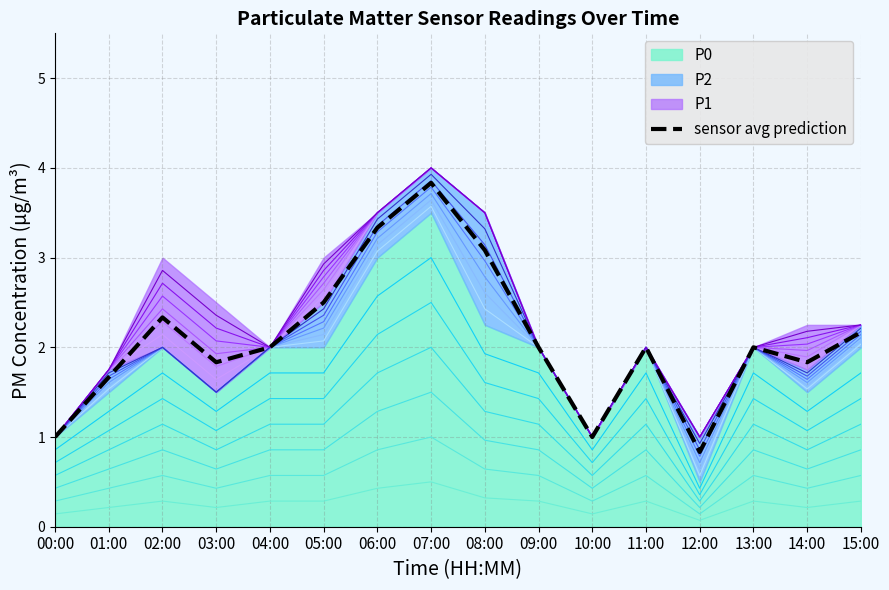

Rank the categories by value from highest to lowest.

07:00, 06:00, 08:00, 05:00, 02:00, 15:00, 04:00, 09:00, 11:00, 13:00, 03:00, 14:00, 01:00, 00:00, 10:00, 12:00